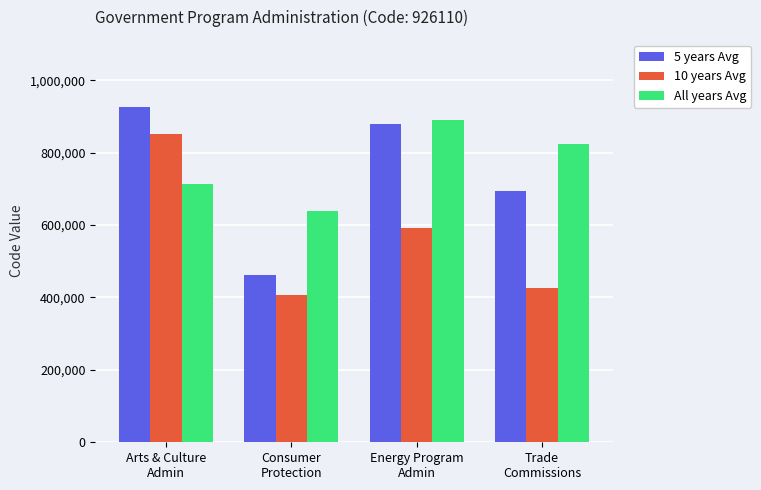

What is the difference between the second highest and minimum values in the All years Avg series?

185222.0